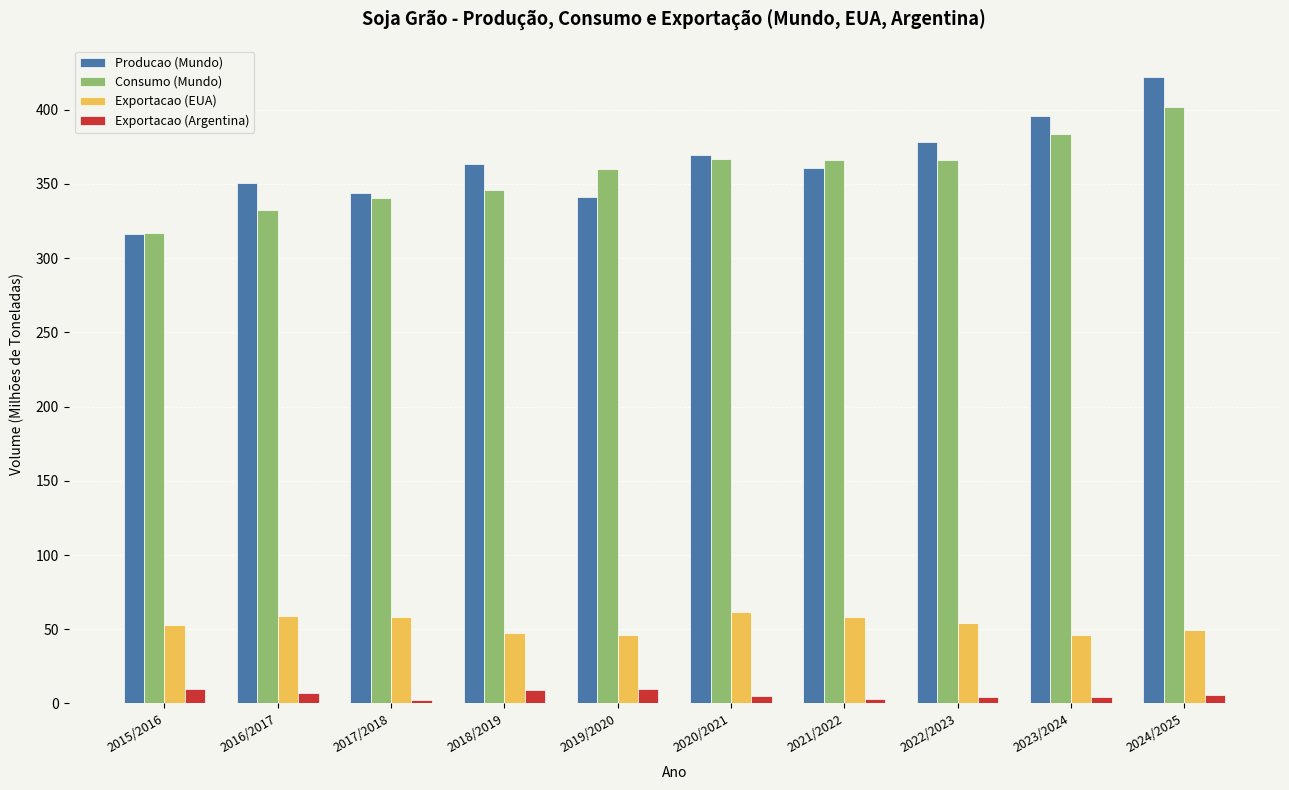

What are all the series names shown in the legend?

Producao (Mundo), Consumo (Mundo), Exportacao (EUA), Exportacao (Argentina)